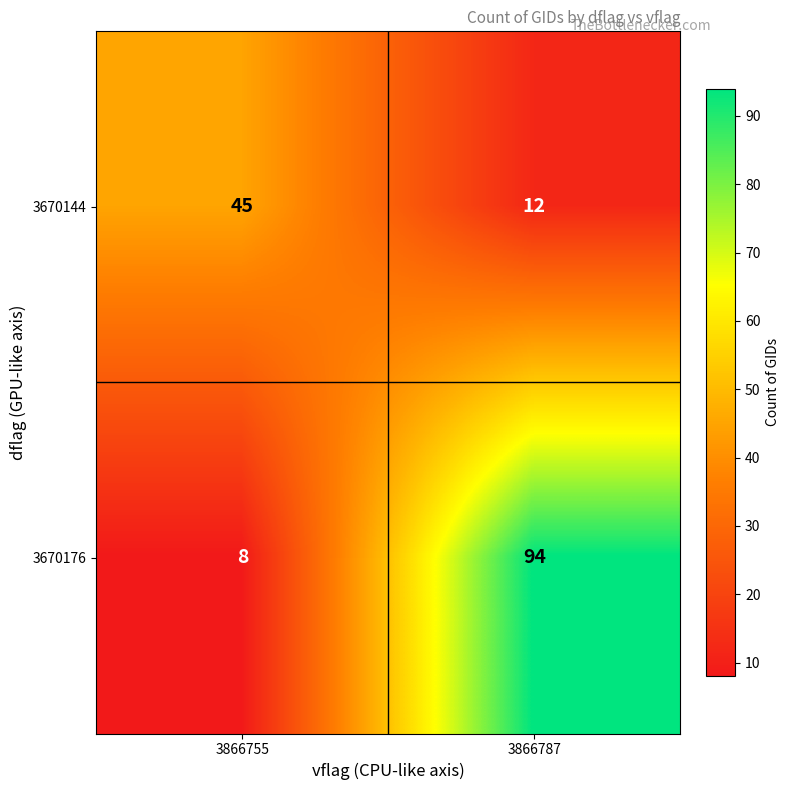

What is the difference between the 3670144 values at 3866755 and 3866787?

33